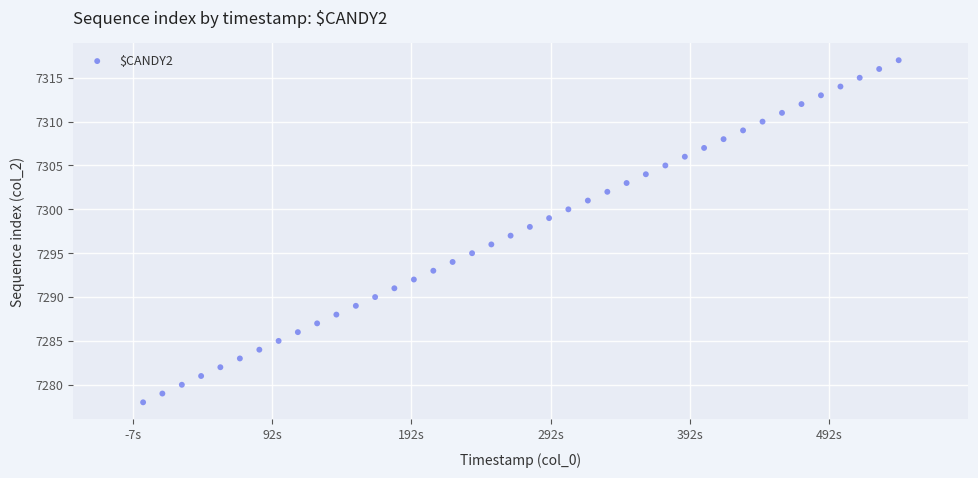

What is the range of Y values (max minus min)?

39